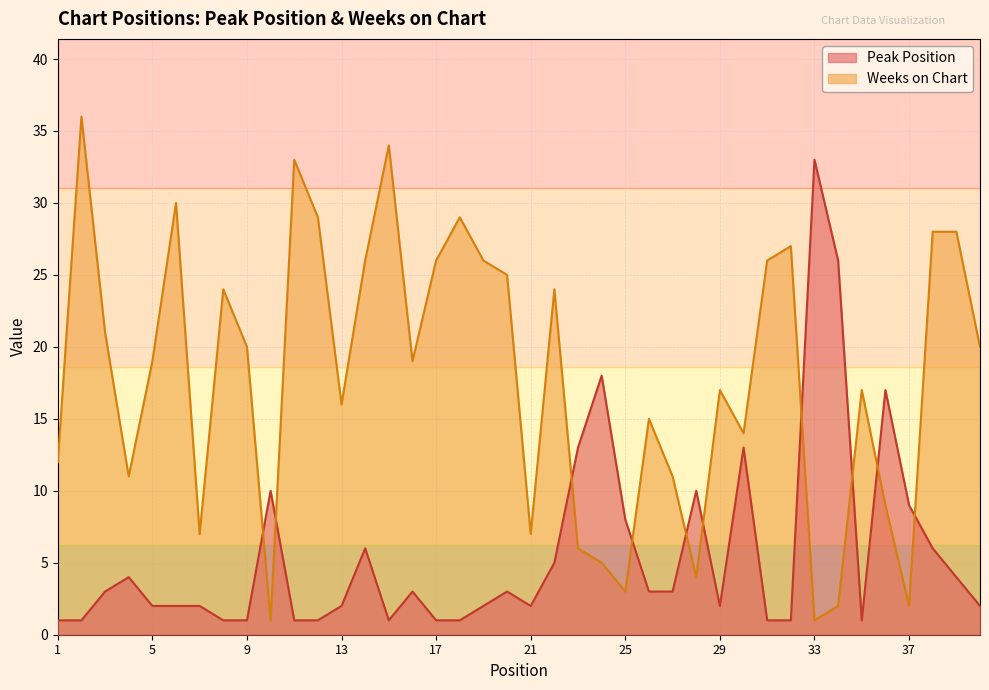

How many lines are shown in the chart?

2